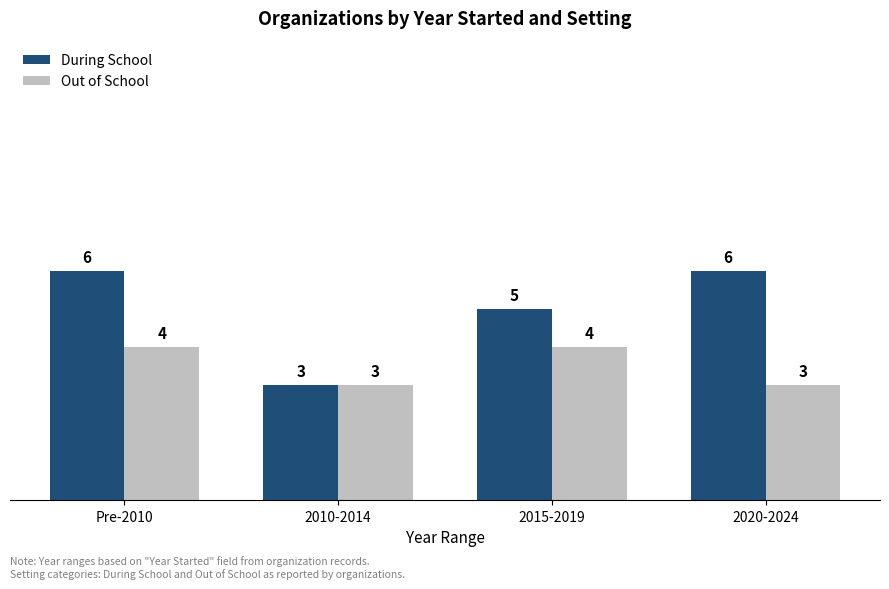

What position from the left is 2015-2019?

3